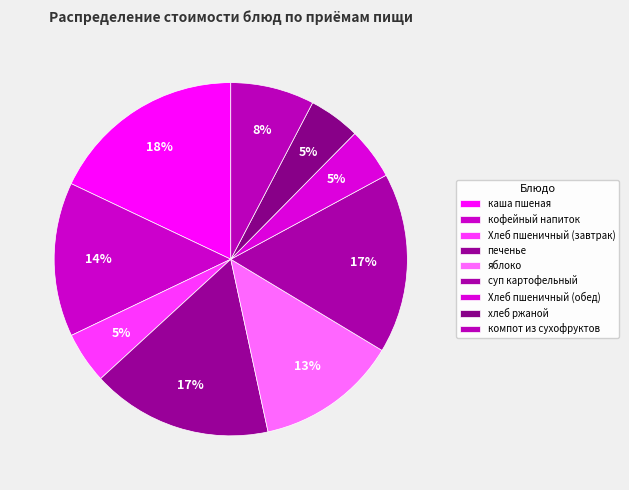

What is the change in value from суп картофельный to компот из сухофруктов?

-7.5